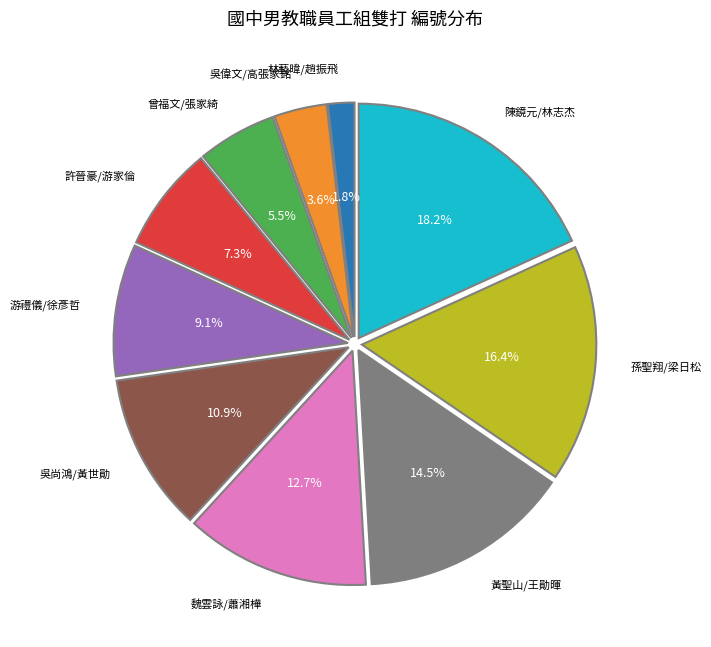

Does any single category account for the majority?

No